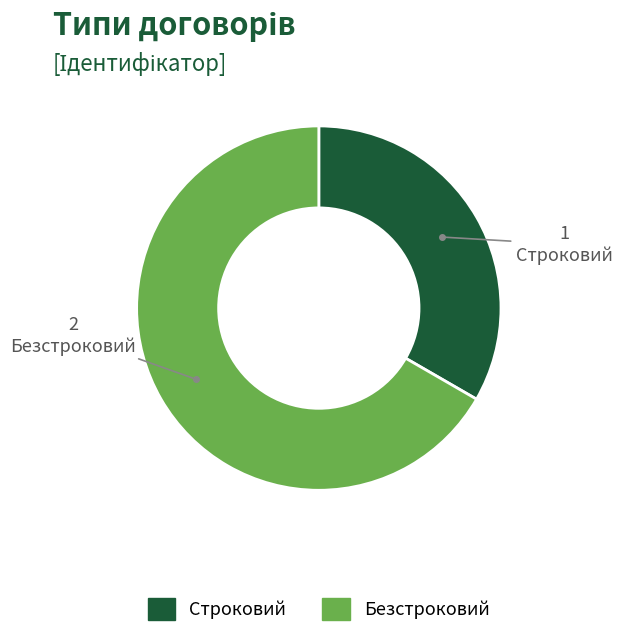

Is there a majority slice in this chart?

Yes